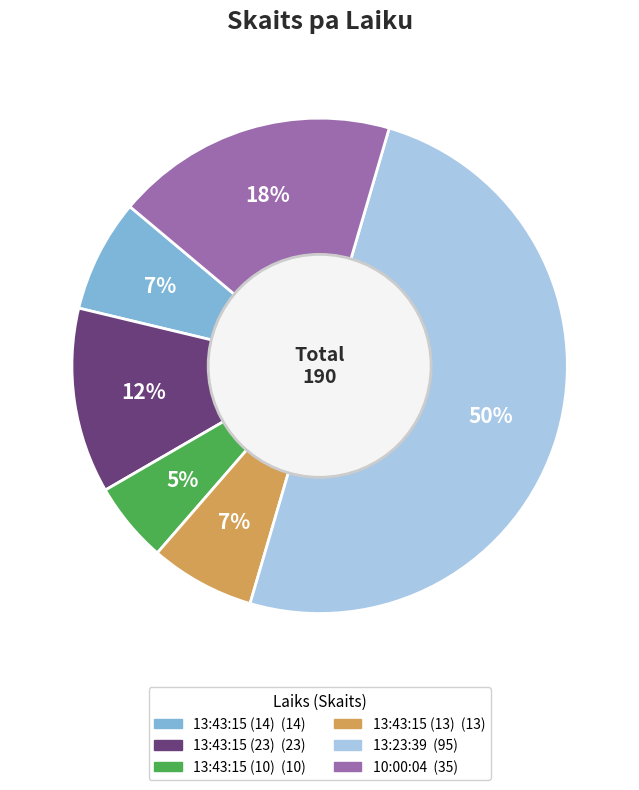

To the nearest percent, what is the average slice percentage?

17%